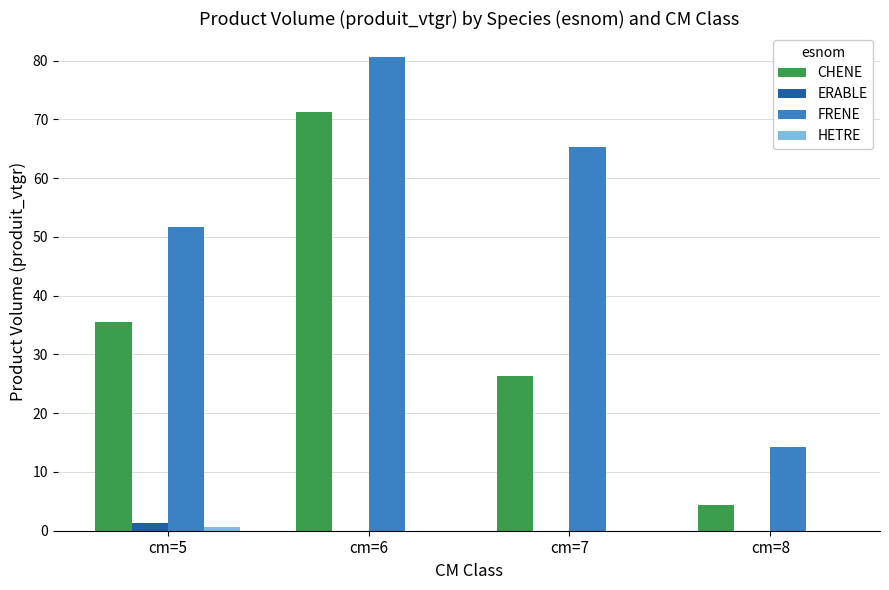

Which series has the largest range (max minus min)?

CHENE